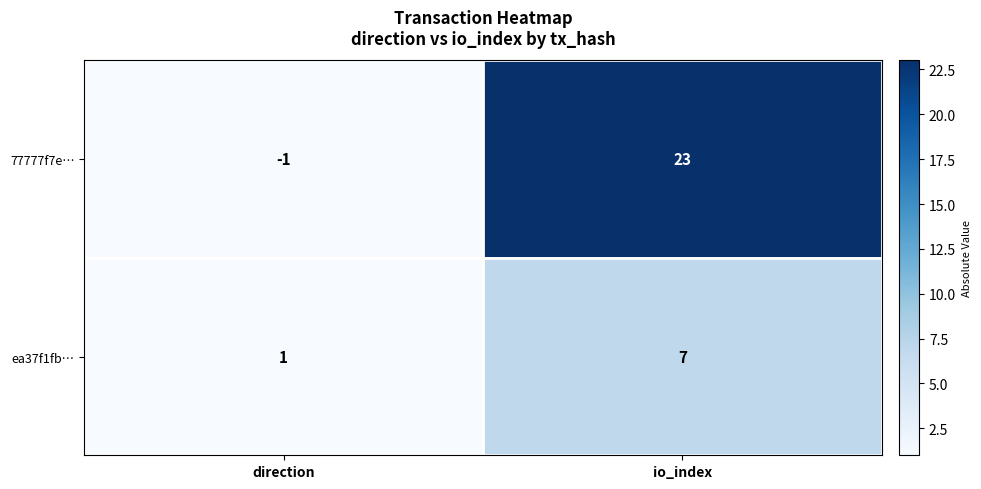

Count the number of categories in the chart.

2